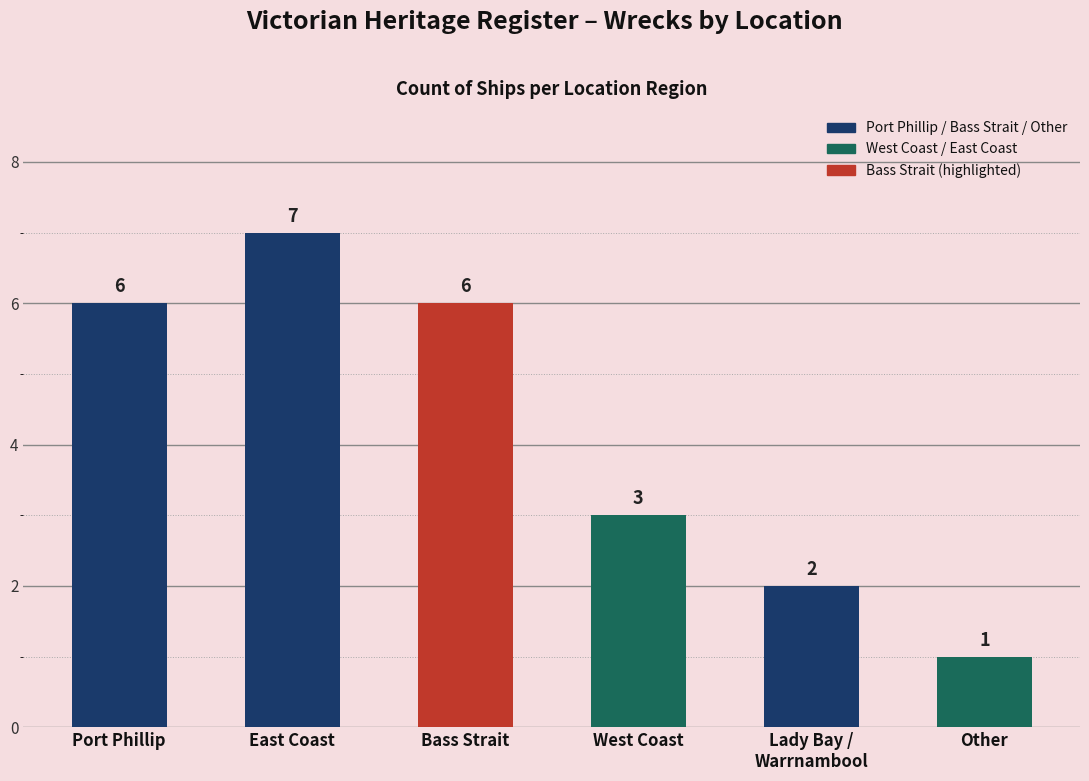

What is the smallest value displayed?

1